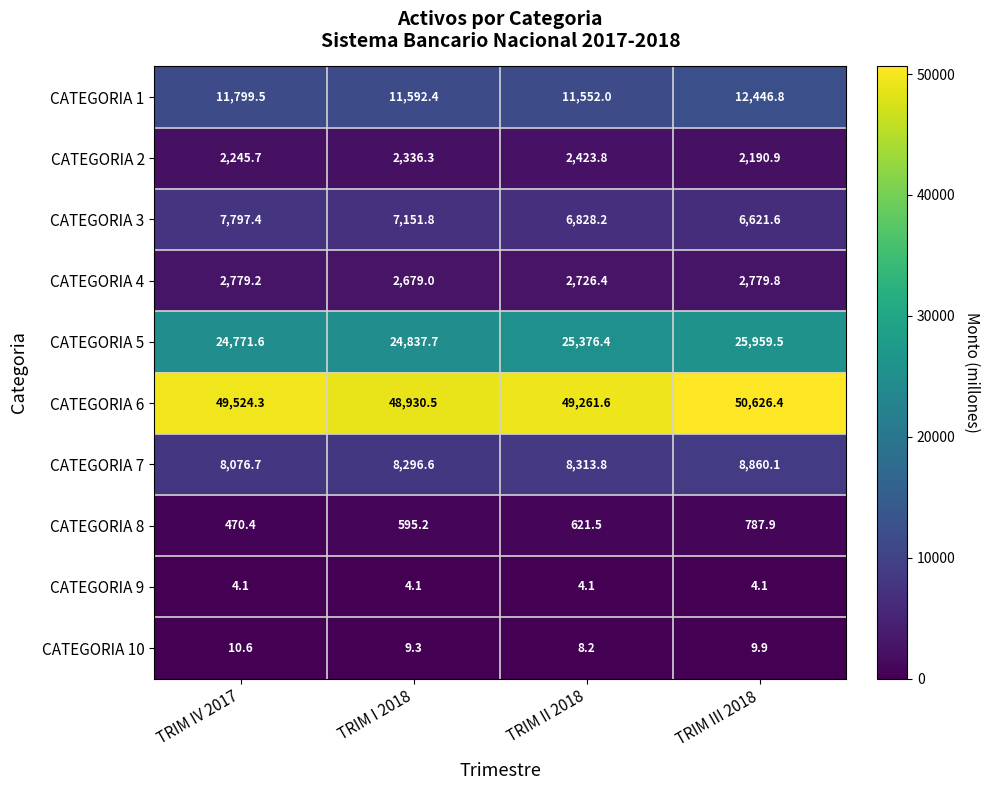

What is the total value across all series at TRIM II 2018?

107116.0